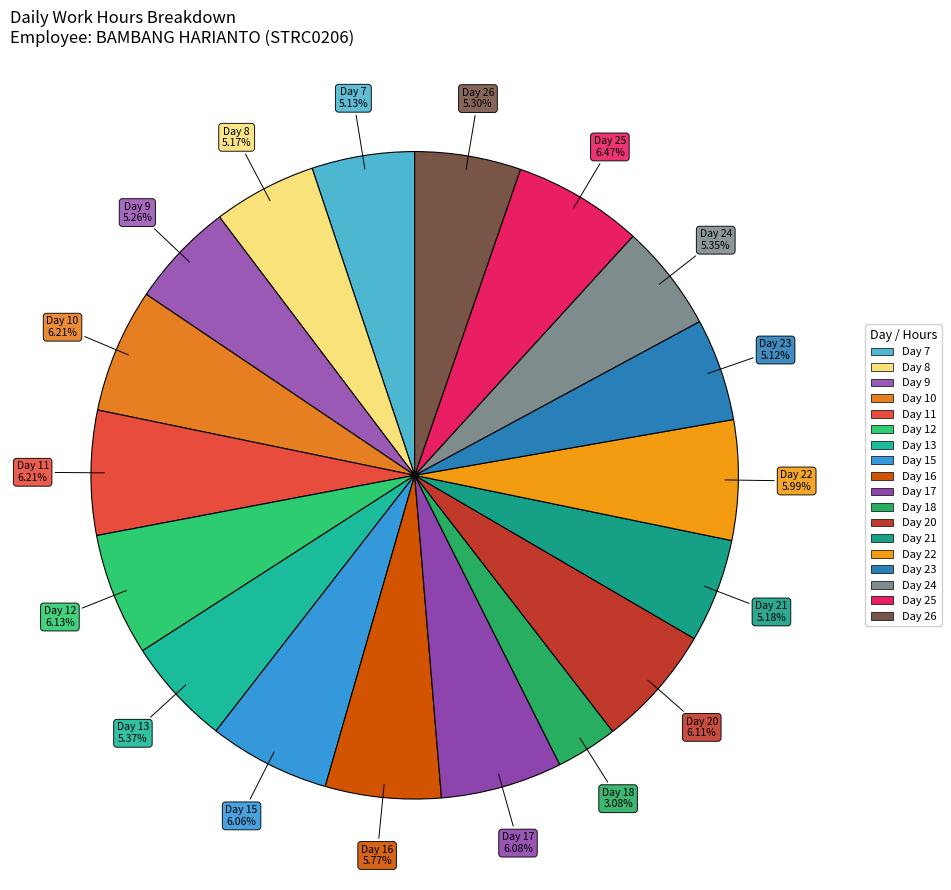

To the nearest percent, what is the difference between the largest and smallest slice percentages?

3%